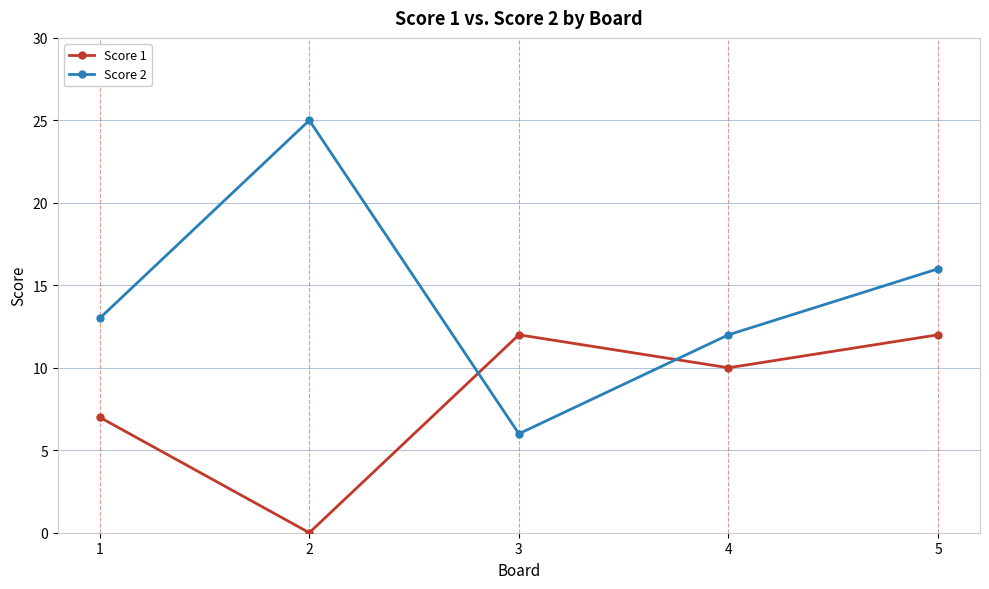

How many intersections are there between Score 1 and Score 2?

2